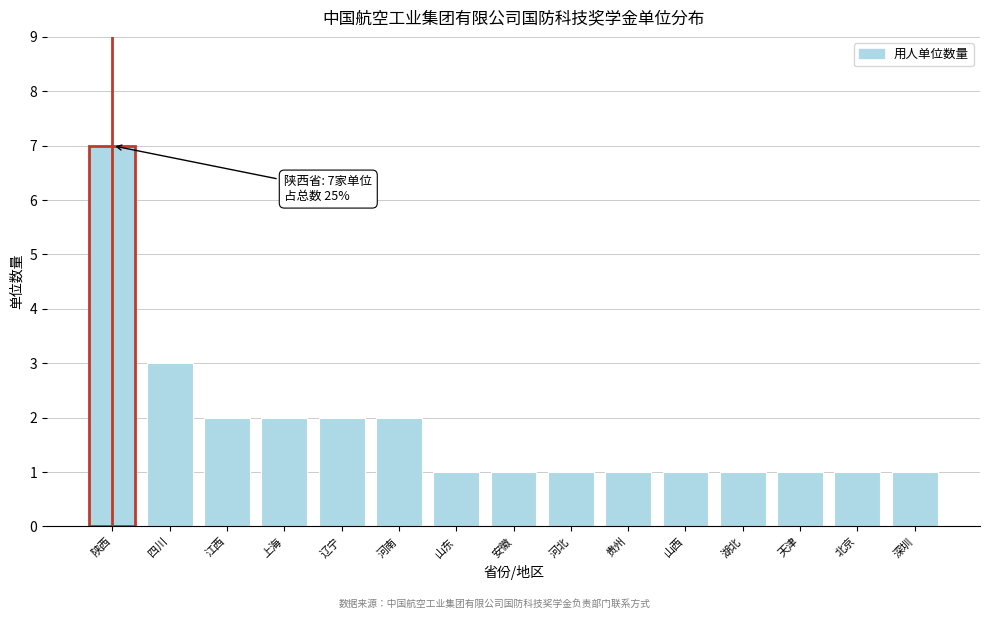

Reading left to right, list all the values displayed in this chart.

陕西=7	四川=3	江西=2	上海=2	辽宁=2	河南=2	山东=1	安徽=1	河北=1	贵州=1	山西=1	湖北=1	天津=1	北京=1	深圳=1